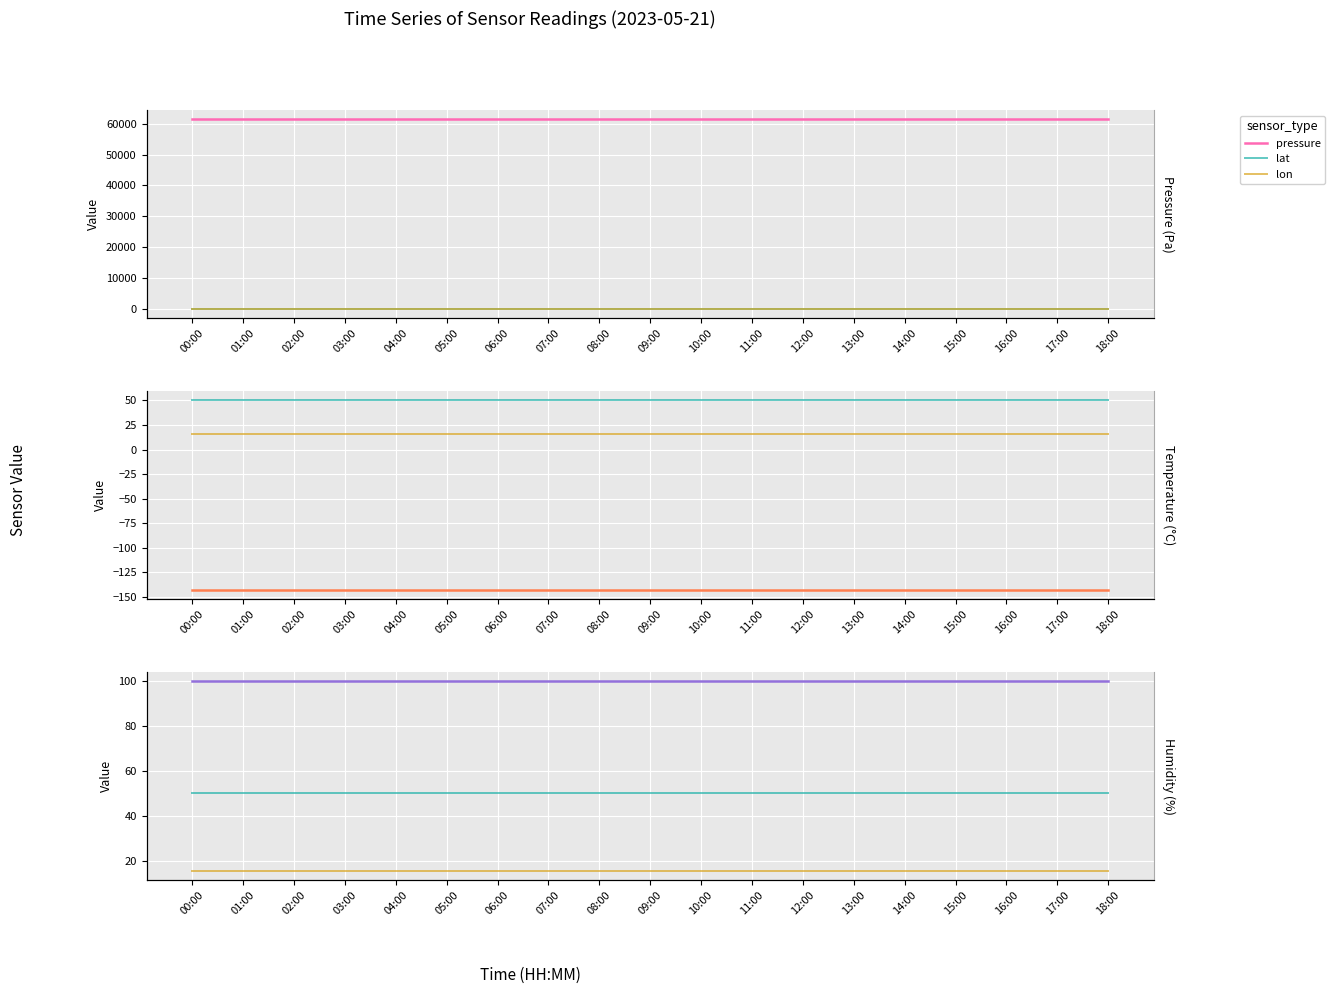

True or false: humidity and lon cross at least once.

False